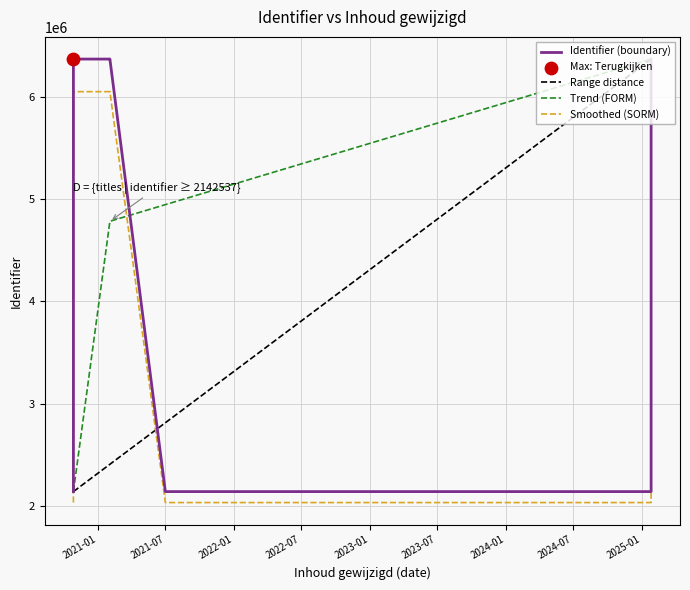

Which has a higher value, 2021-02-02 or 2025-01-26?

2021-02-02